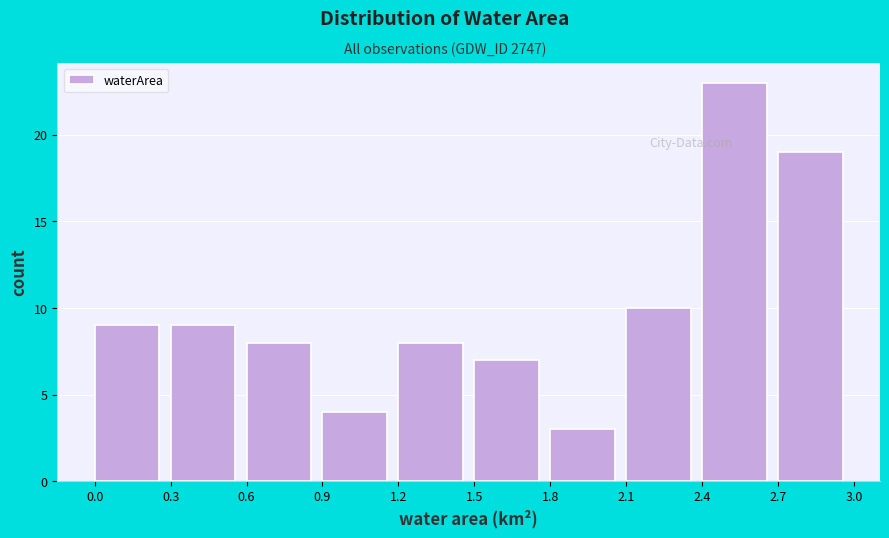

Reading left to right, list every bar in this chart as the range it spans on the x-axis followed by its height. The values are not printed on the chart, so give them approximately, as read against the axis.

0.0 to 0.3: 9
0.3 to 0.6: 9
0.6 to 0.9: 8
0.9 to 1.2: 4
1.2 to 1.5: 8
1.5 to 1.8: 7
1.8 to 2.1: 3
2.1 to 2.4: 10
2.4 to 2.7: 23
2.7 to 3.0: 19